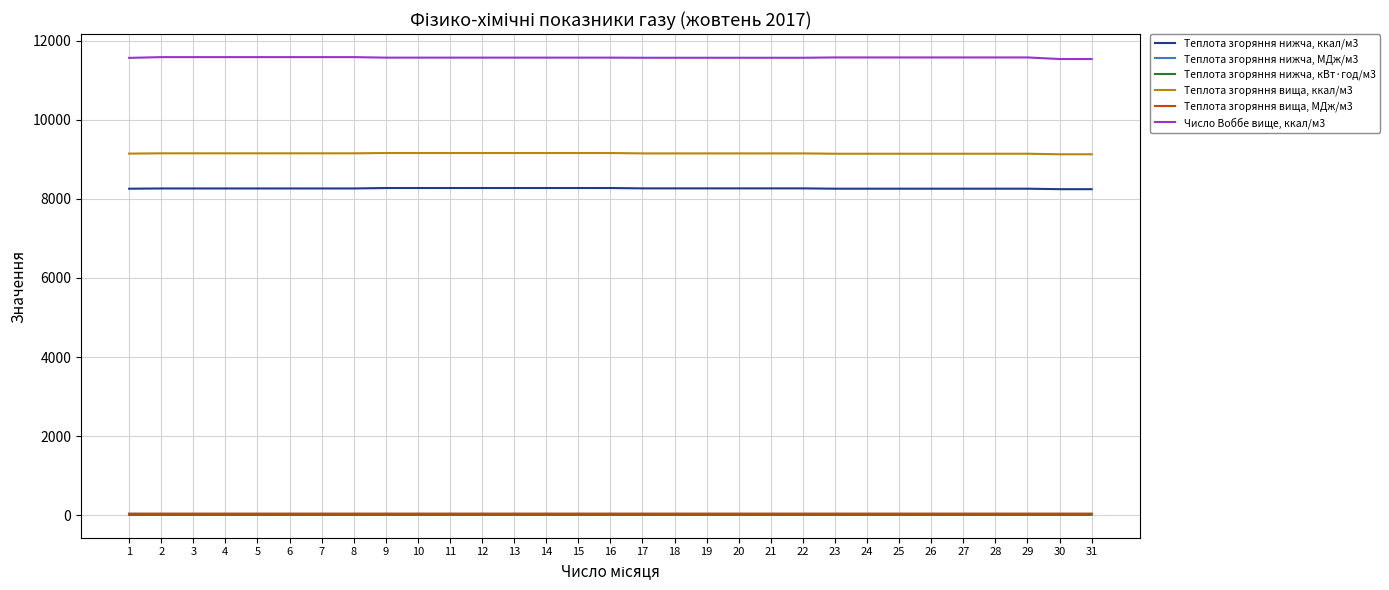

True or false: Теплота згоряння нижча, кВт·год/м3 has a value of 9.6 at 1.

True